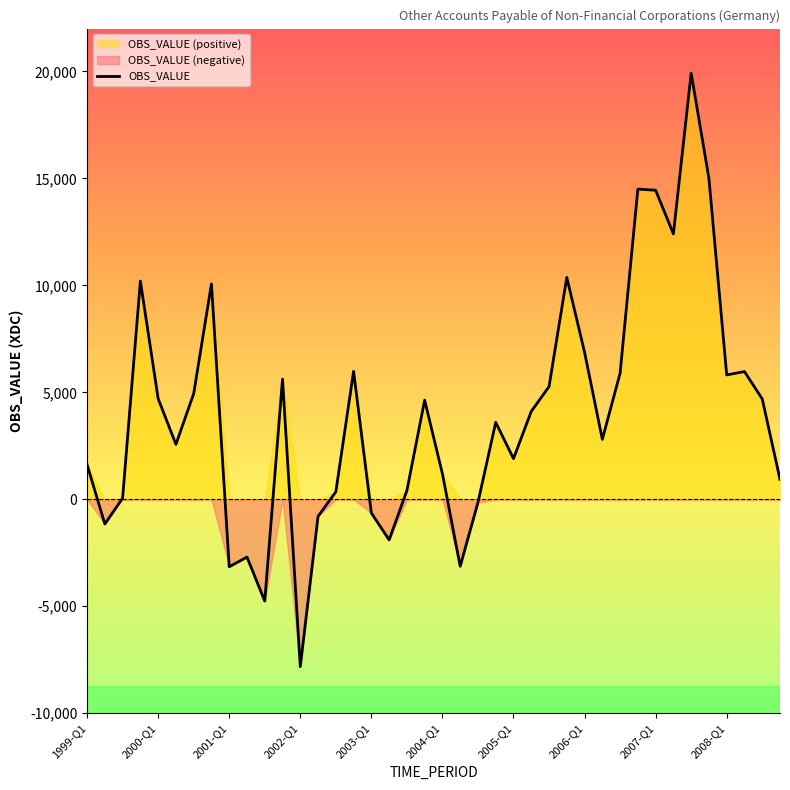

How many data points are less than 4108?

20